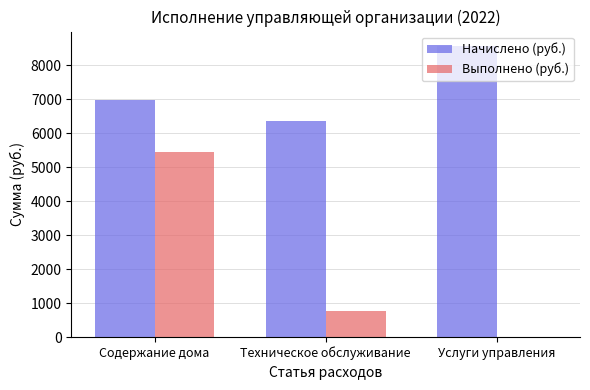

What is the spread (max minus min) of values at Техническое обслуживание?

5596.7